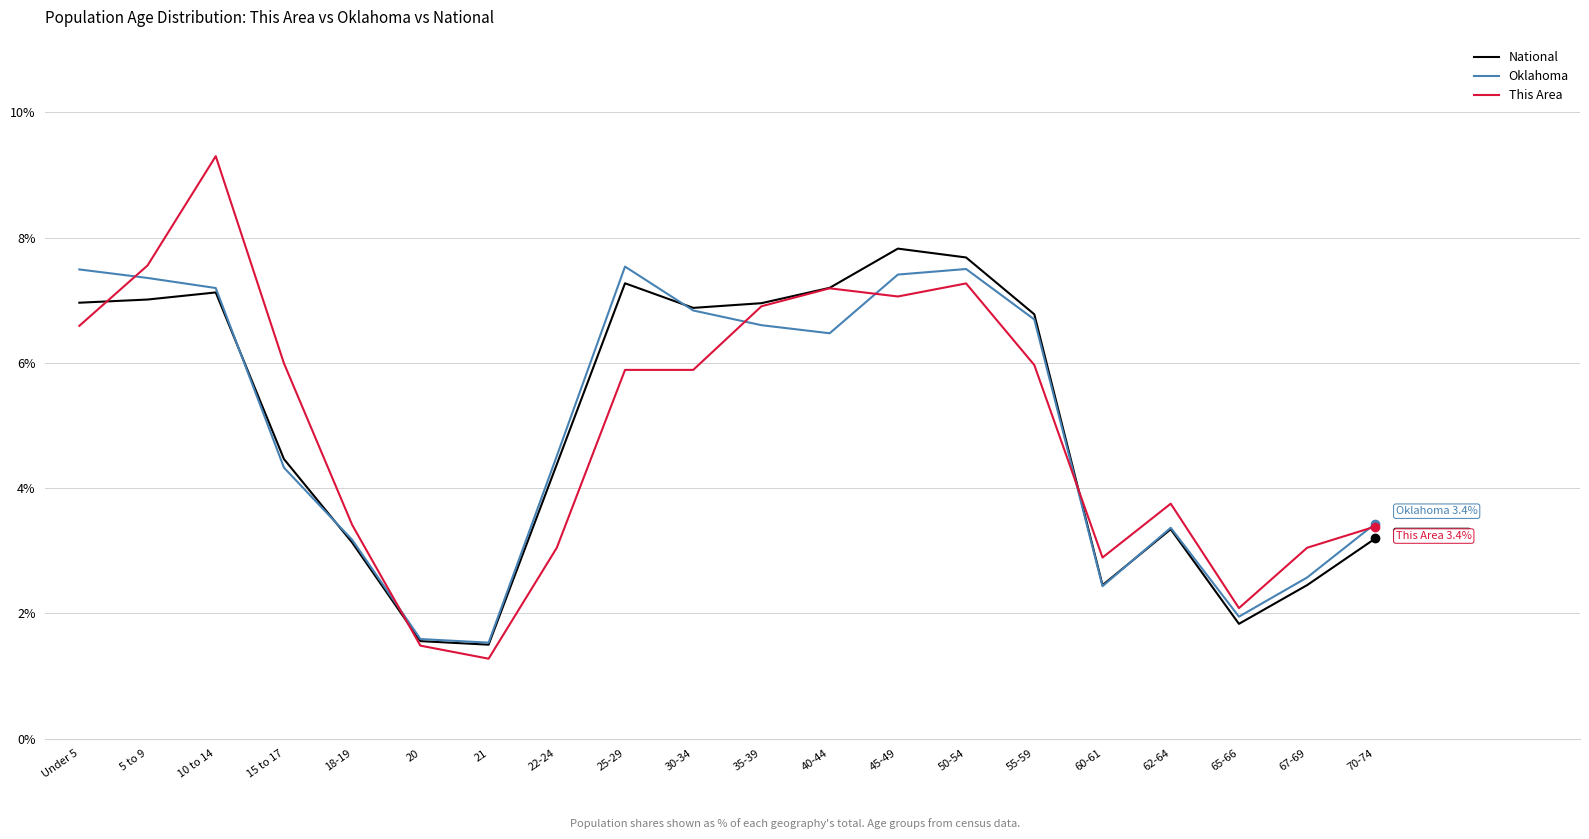

What position from the left is 70-74?

20